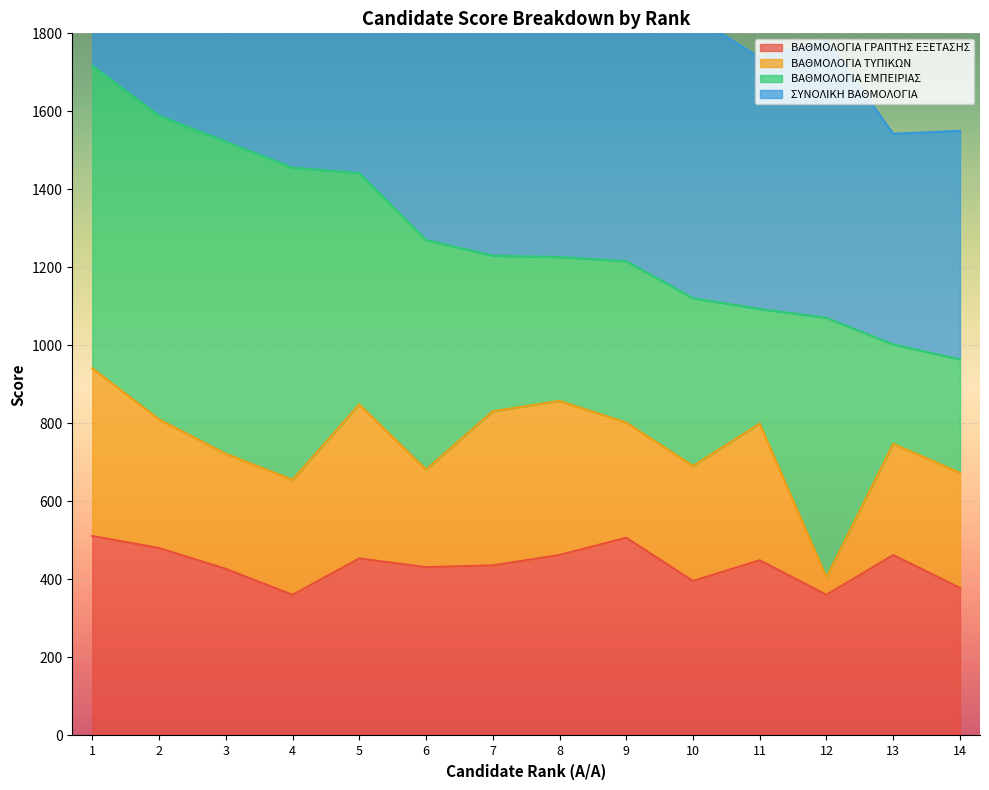

At which label does ΣΥΝΟΛΙΚΗ ΒΑΘΜΟΛΟΓΙΑ first exceed 2023?

1